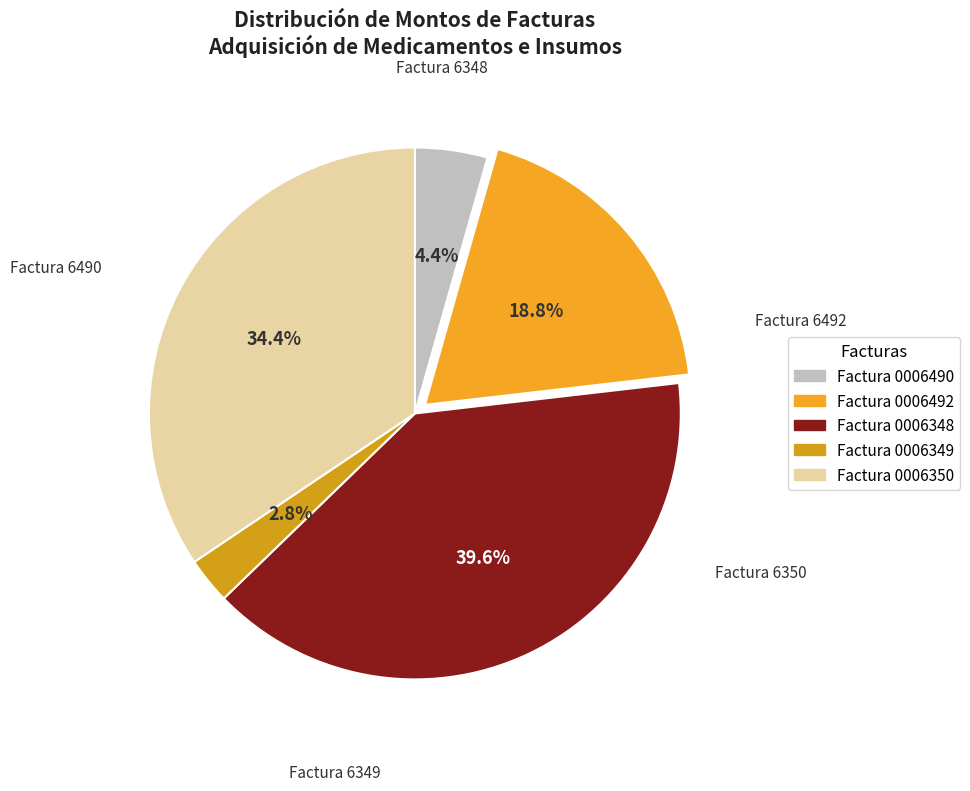

How many slices are in this pie chart?

5